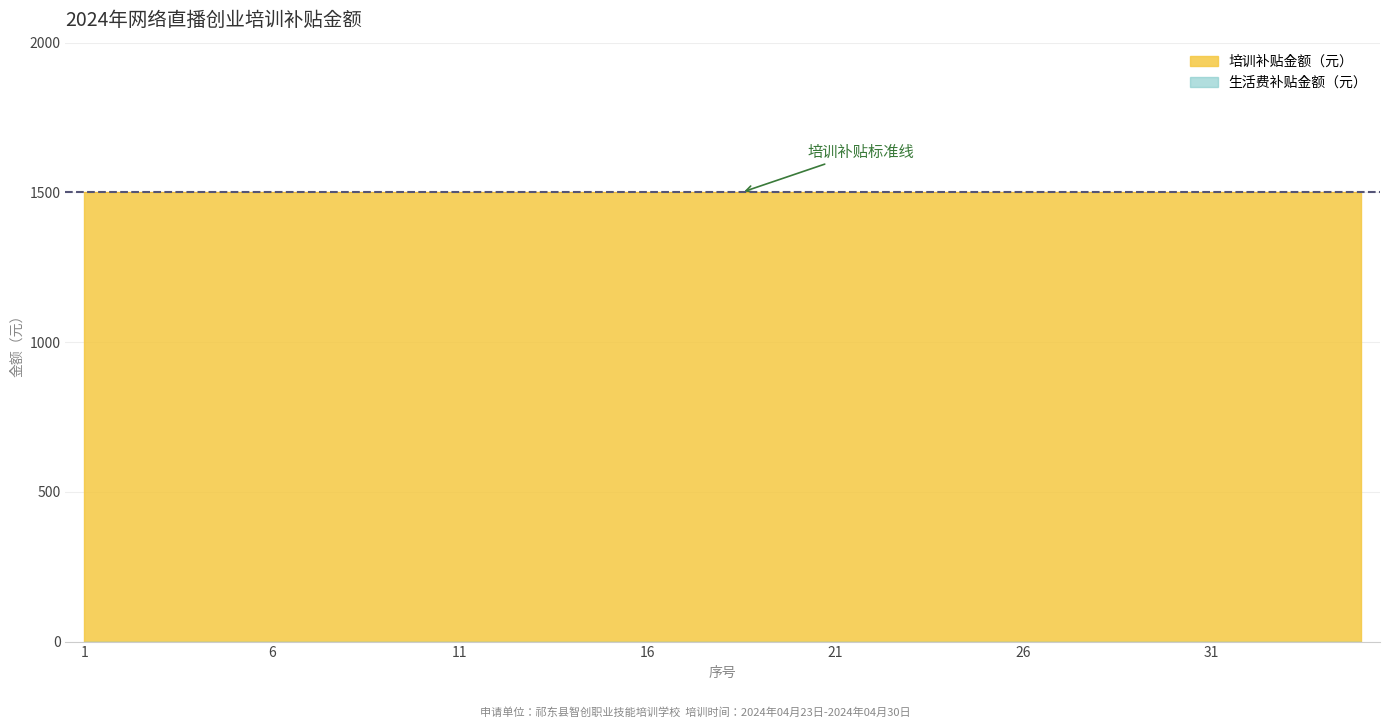

List the labels in order of 生活费补贴金额（元） value, smallest first.

1, 2, 3, 4, 5, 6, 7, 8, 9, 10, 11, 12, 13, 14, 15, 16, 17, 18, 19, 20, 21, 22, 23, 24, 25, 26, 27, 28, 29, 30, 31, 32, 33, 34, 35